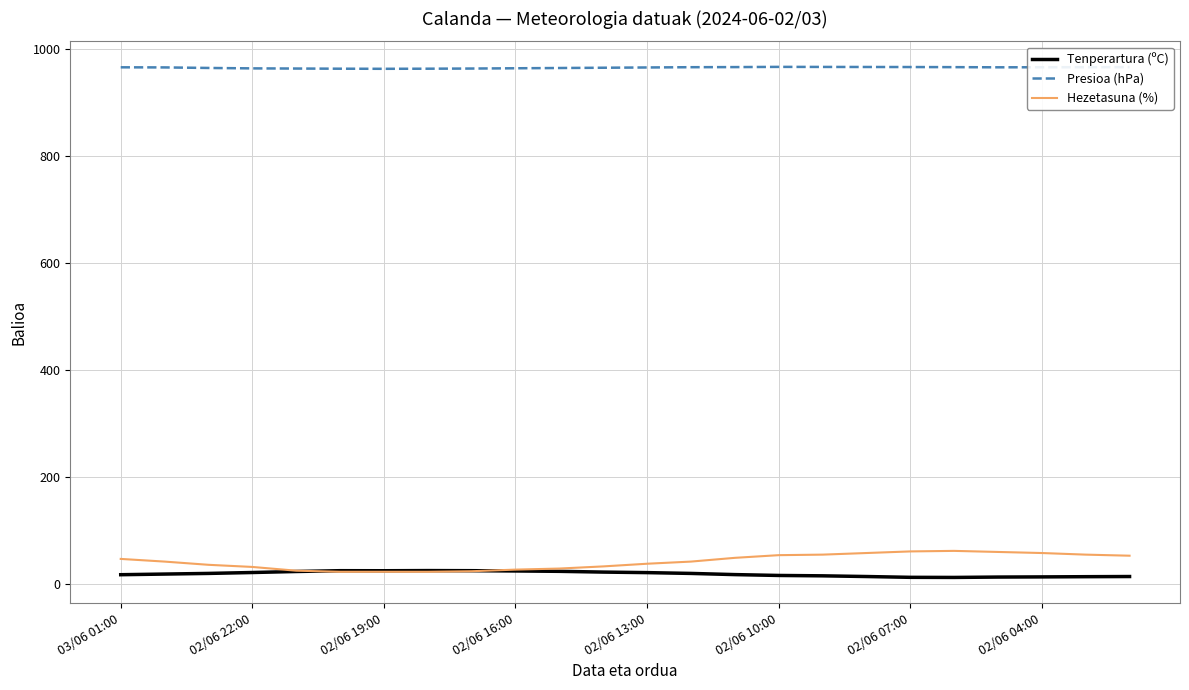

How many lines are shown in the chart?

3